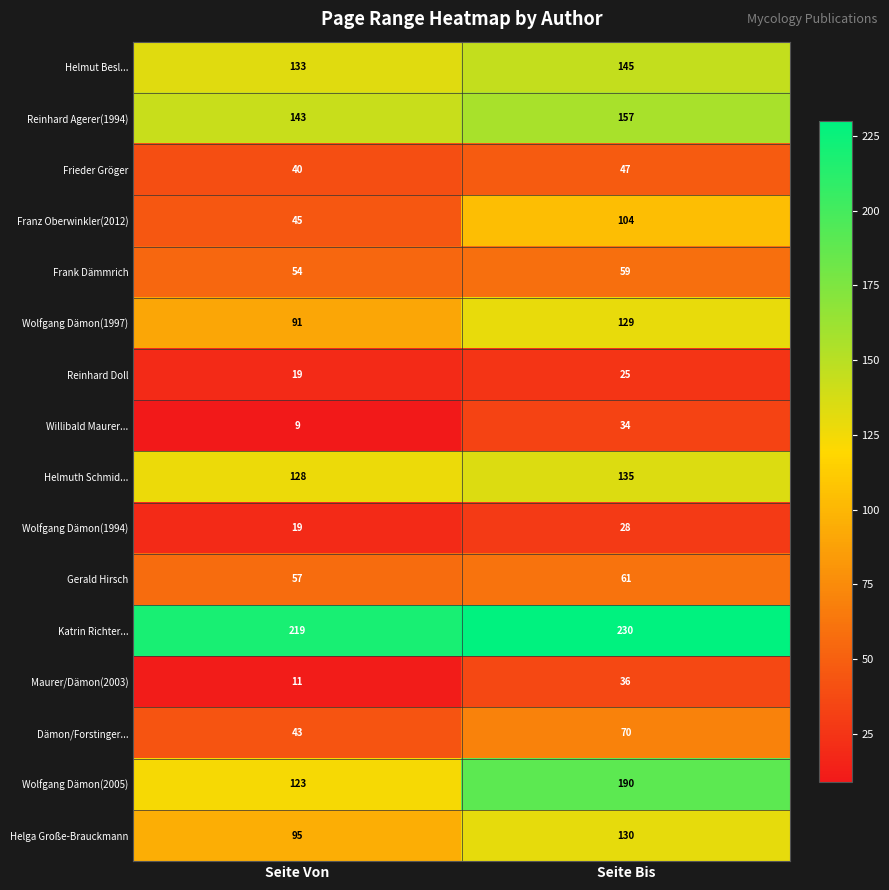

What is the spread (max minus min) of values at Seite Von?

210